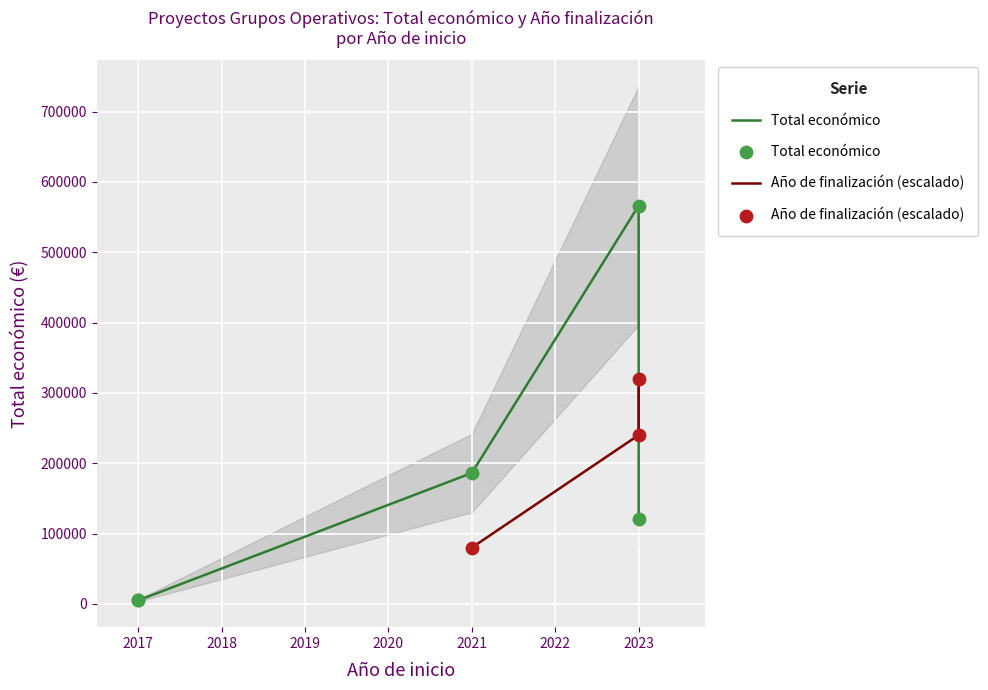

Approximately how many times larger is the value at 2021 compared to 2017?

37.2